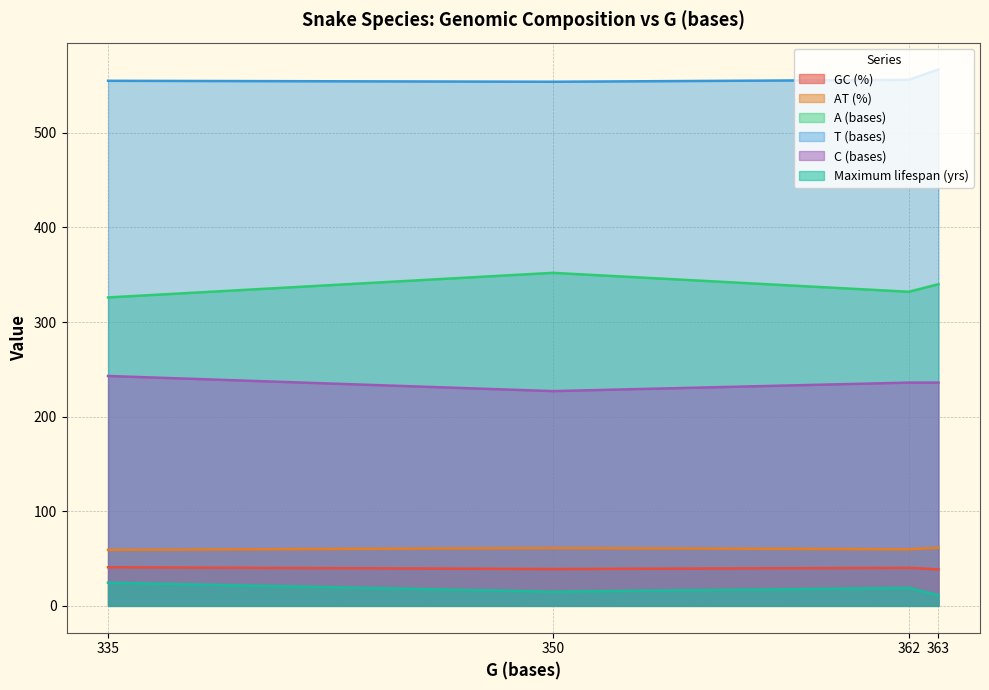

What is the difference between the maximum and minimum values in the AT (%) series?

2.2